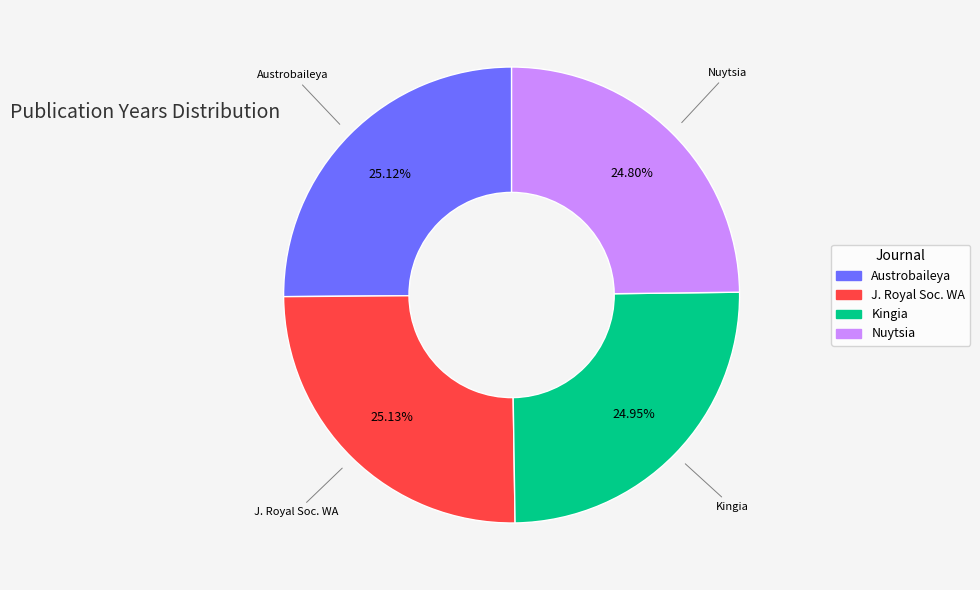

What percentage is NOT represented by Austrobaileya?

74.9%